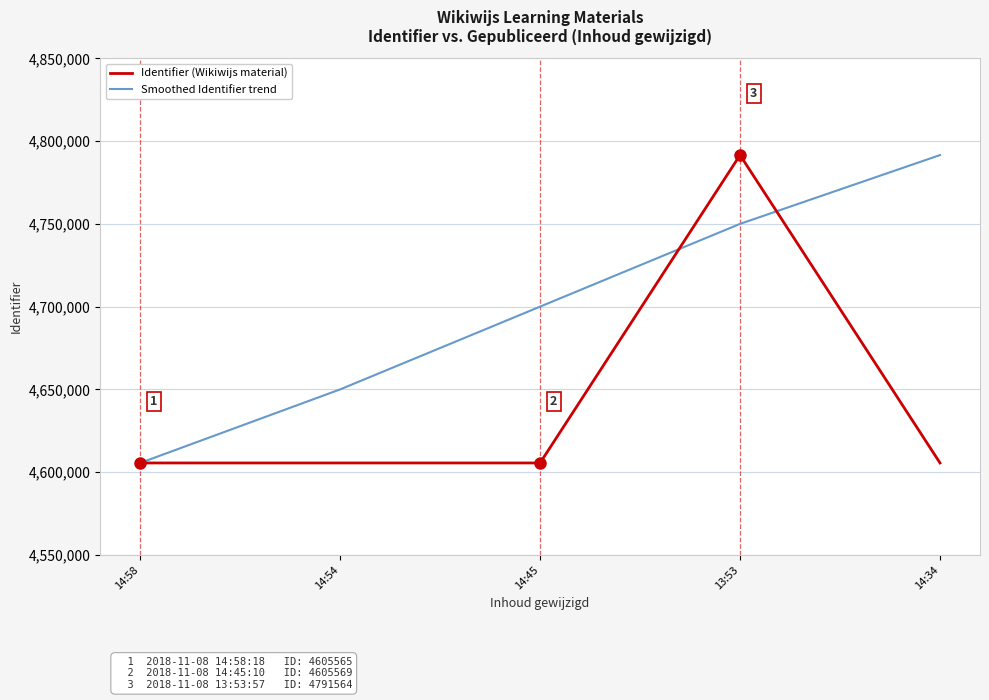

Is the value of Identifier (Wikiwijs material) at 14:54 greater than the value of Smoothed Identifier trend at 13:53?

No